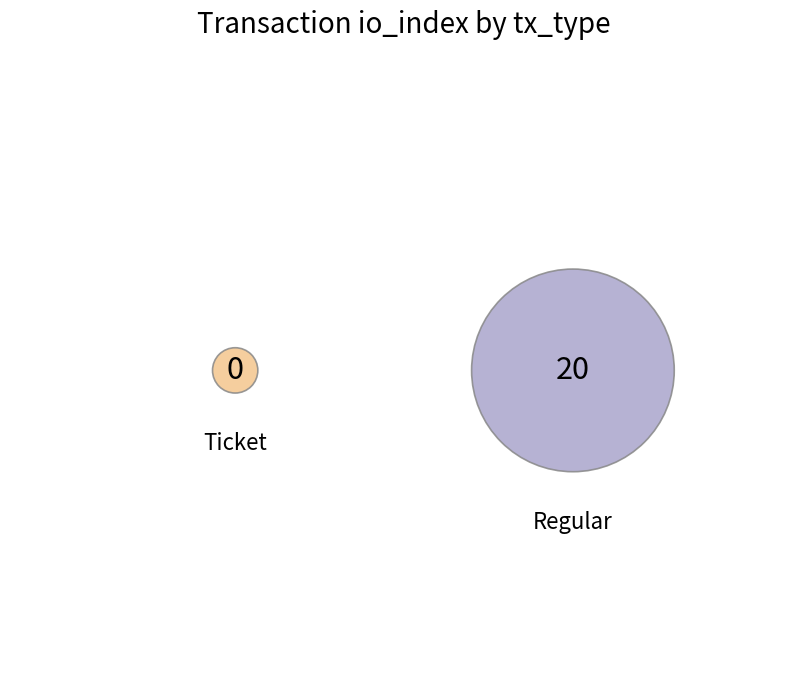

Is it true that Ticket is 0% of the pie?

True